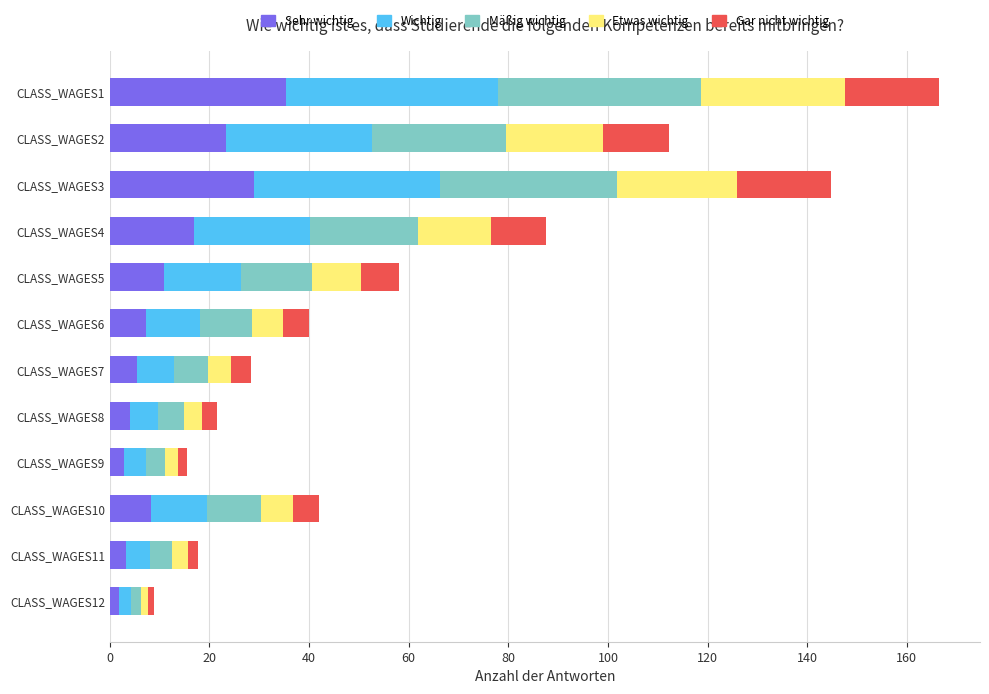

Which category has the highest value in the Sehr wichtig series?

CLASS_WAGES1